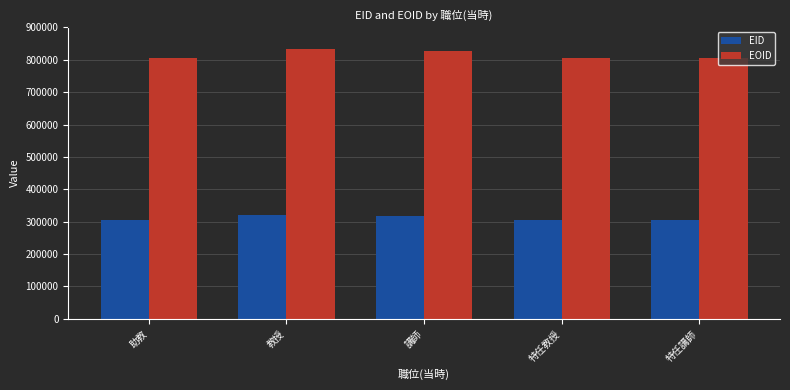

What is the average value of the EOID series?

816025